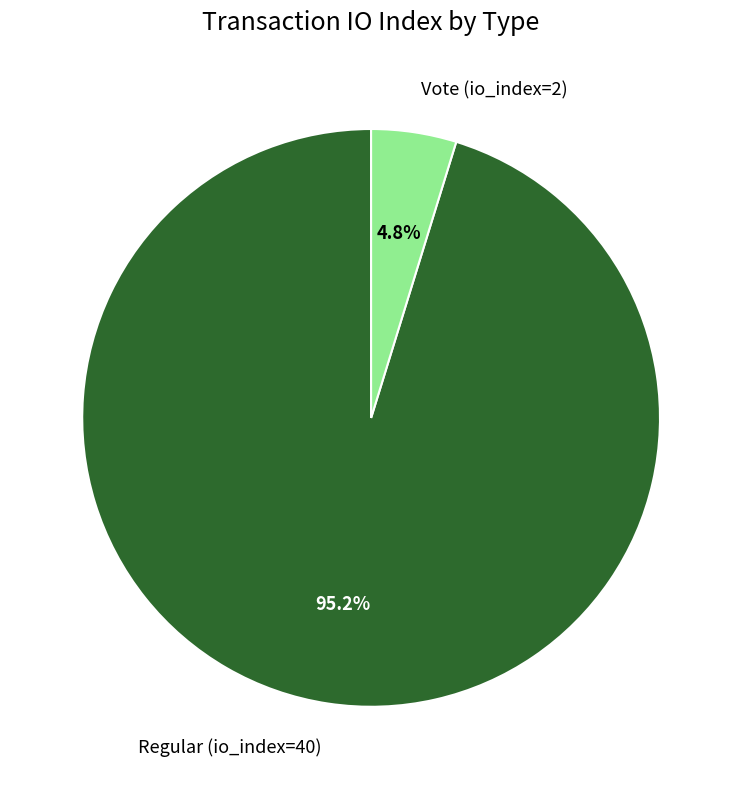

Count the number of slices in the pie.

2